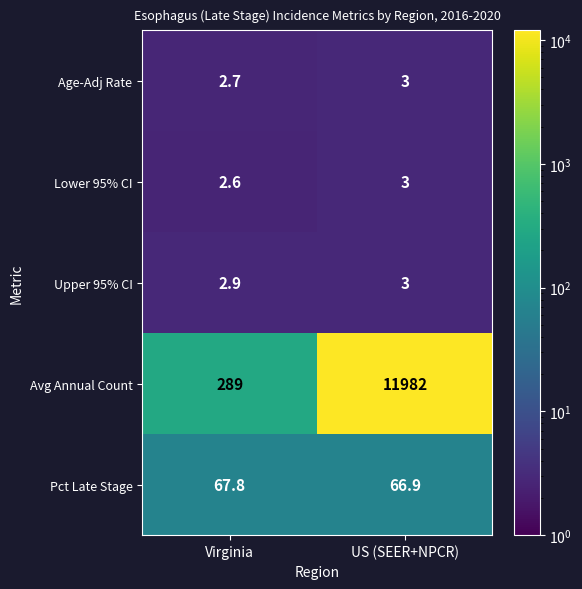

What is the total value across all series at US (SEER+NPCR)?

12057.9